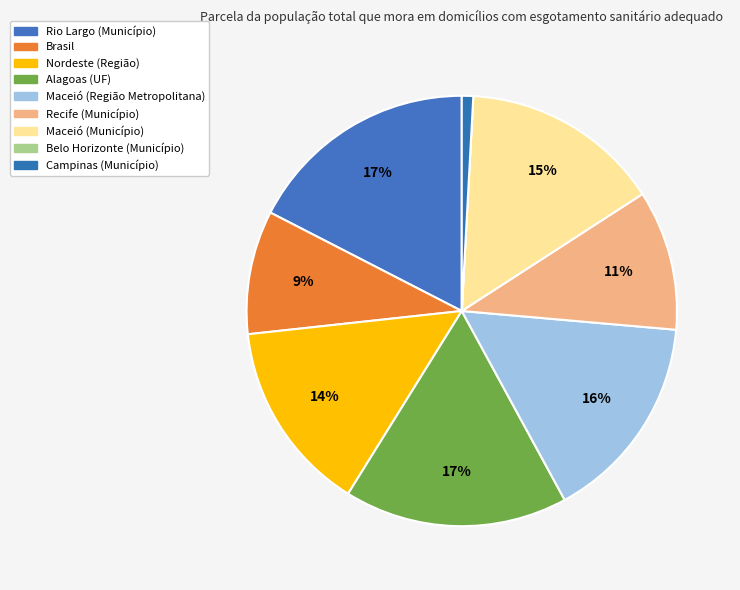

Which slice is the largest?

Rio Largo (Município)